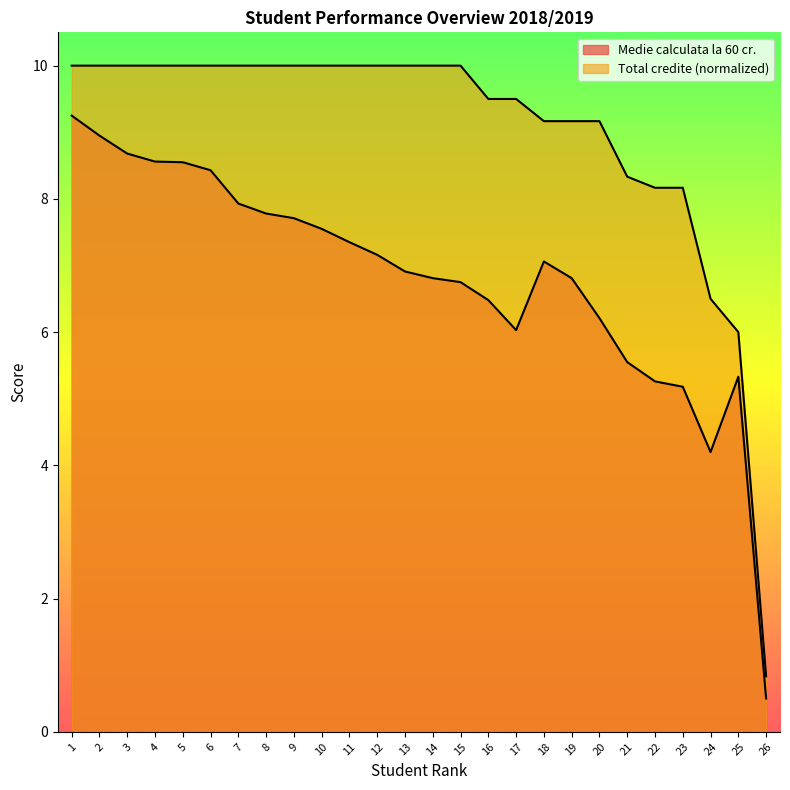

Which series has the largest range (max minus min)?

Total credite (normalized)